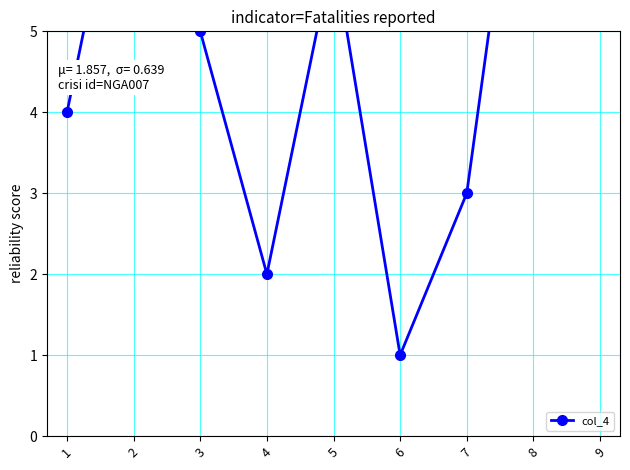

Reading left to right, transcribe all the data shown in this chart.

1=4	2=8	3=5	4=2	5=6	6=1	7=3	8=9	9=7